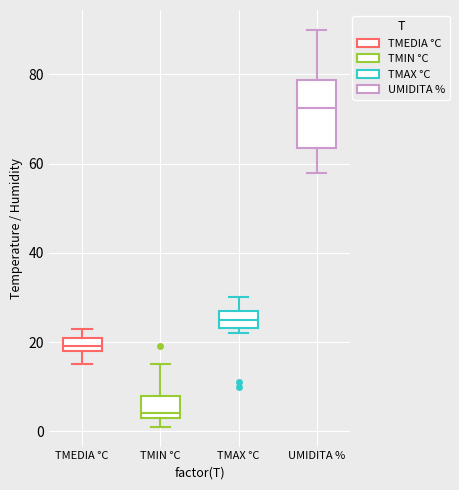

Which box is the tallest, from its lower edge to its upper edge?

UMIDITA %